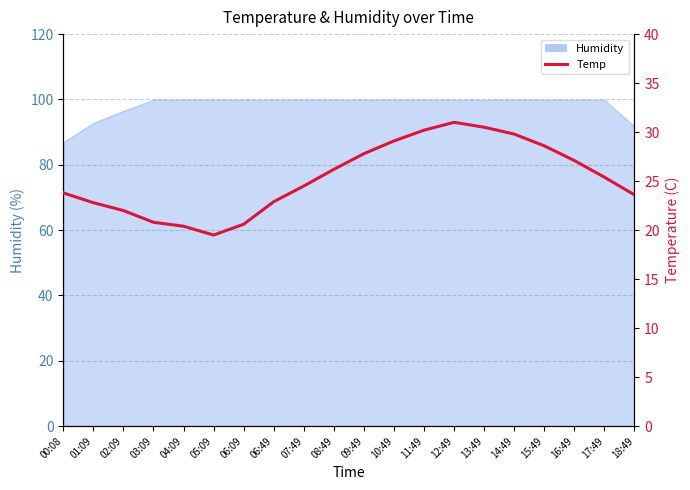

Between 09:49 and 03:09, which is larger?

09:49